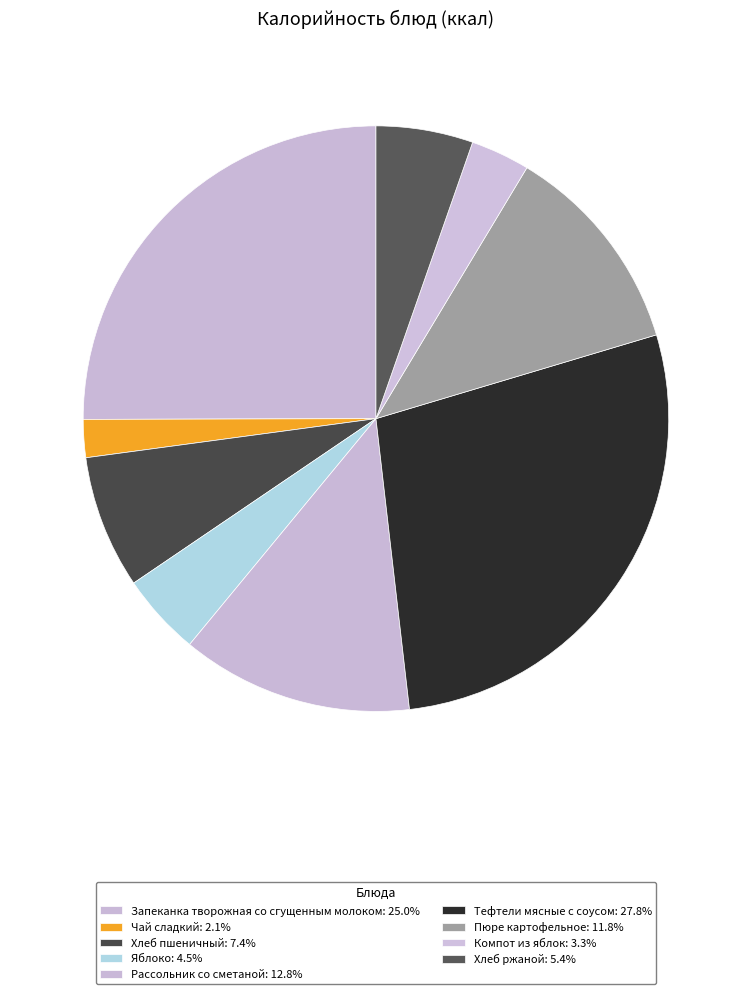

How many segments does this pie chart have?

9